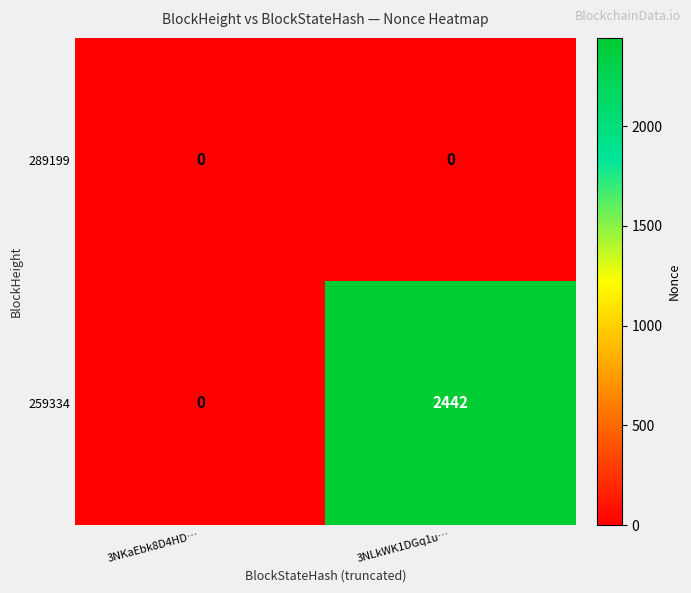

Reading left to right, list all the values displayed in this chart.

289199: 3NKaEbk8D4HD…=0	3NLkWK1DGq1u…=0
259334: 3NKaEbk8D4HD…=0	3NLkWK1DGq1u…=2442